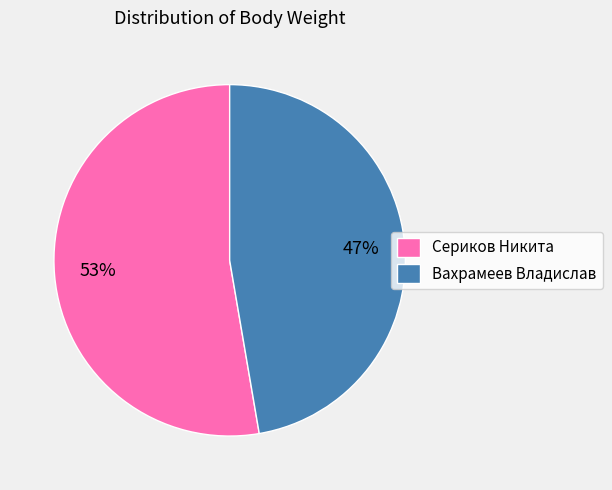

Do Сериков Никита and Вахрамеев Владислав together represent more than half of the pie?

Yes